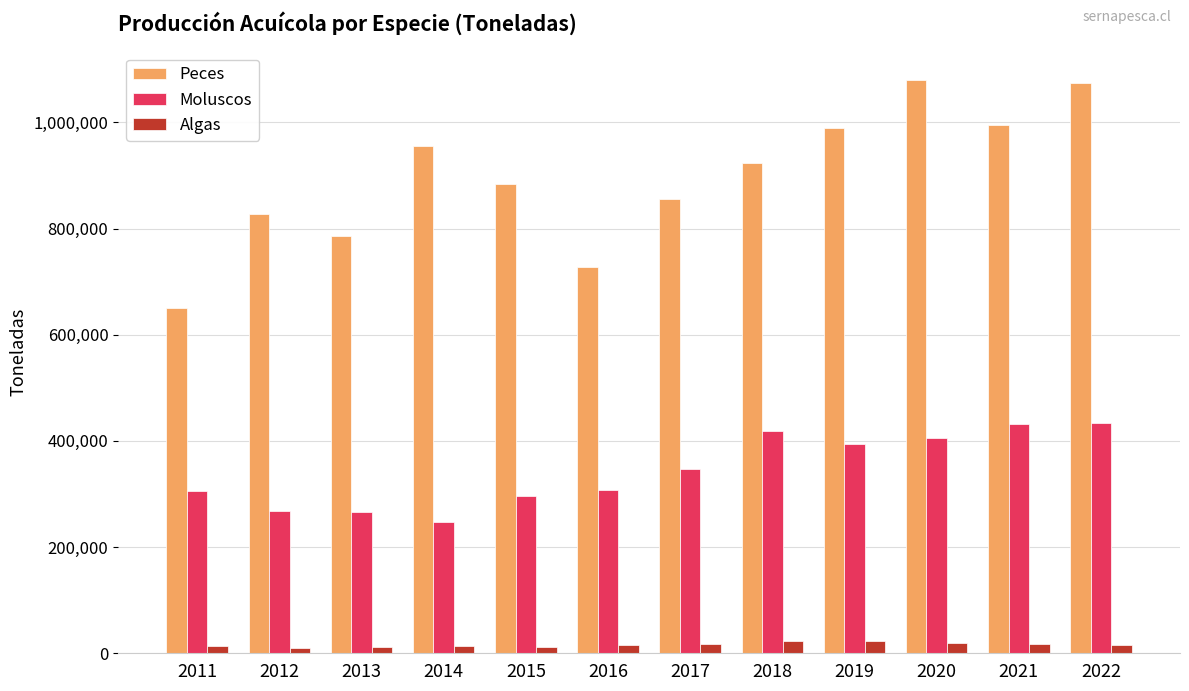

What is the minimum value for Moluscos?

246421